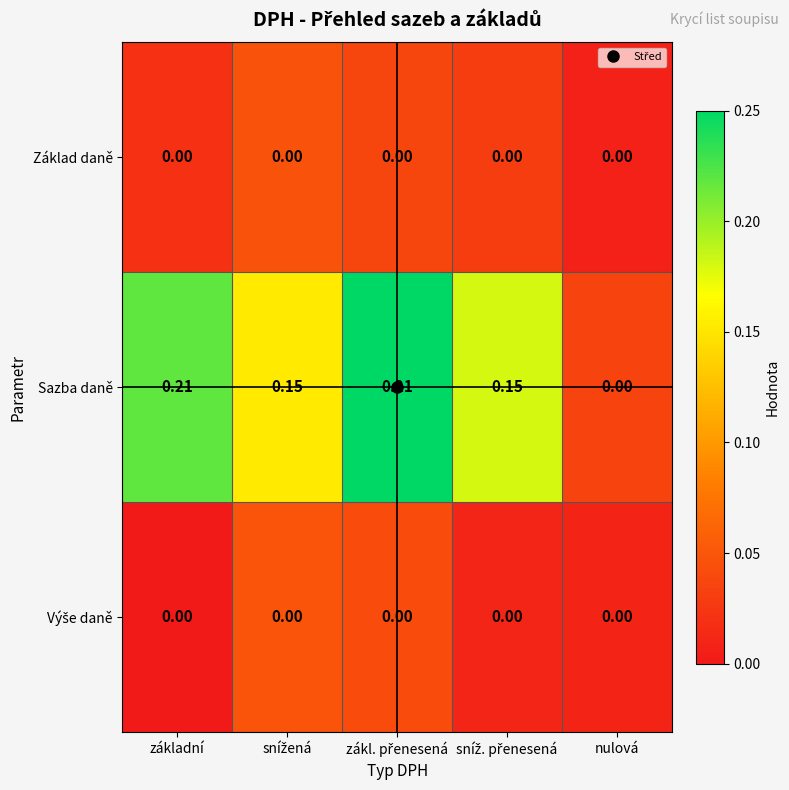

What is the total value across all series at zákl. přenesená?

0.3